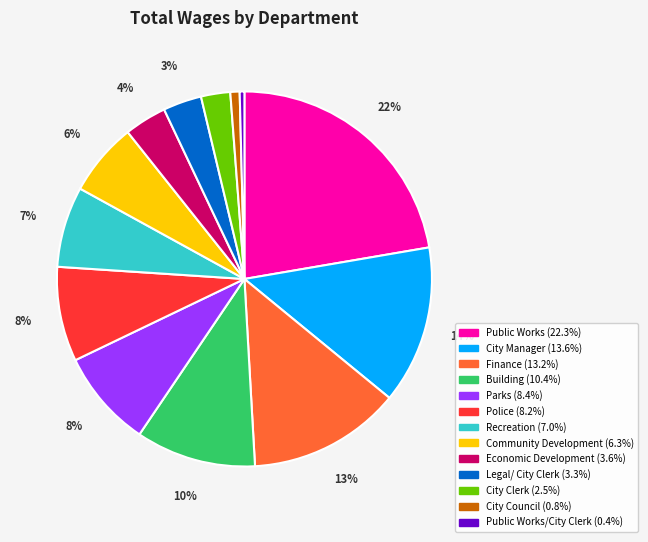

To the nearest percent, what is the difference between the largest and smallest slice percentages?

22%